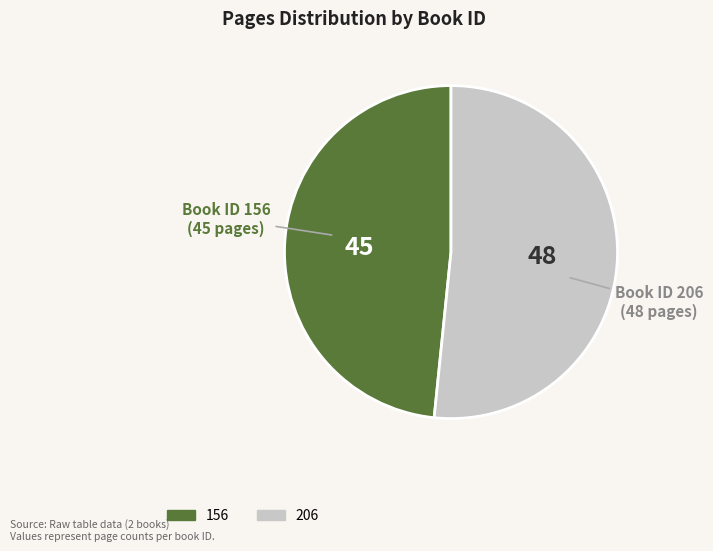

True or false: 206 accounts for 57% of the total.

False